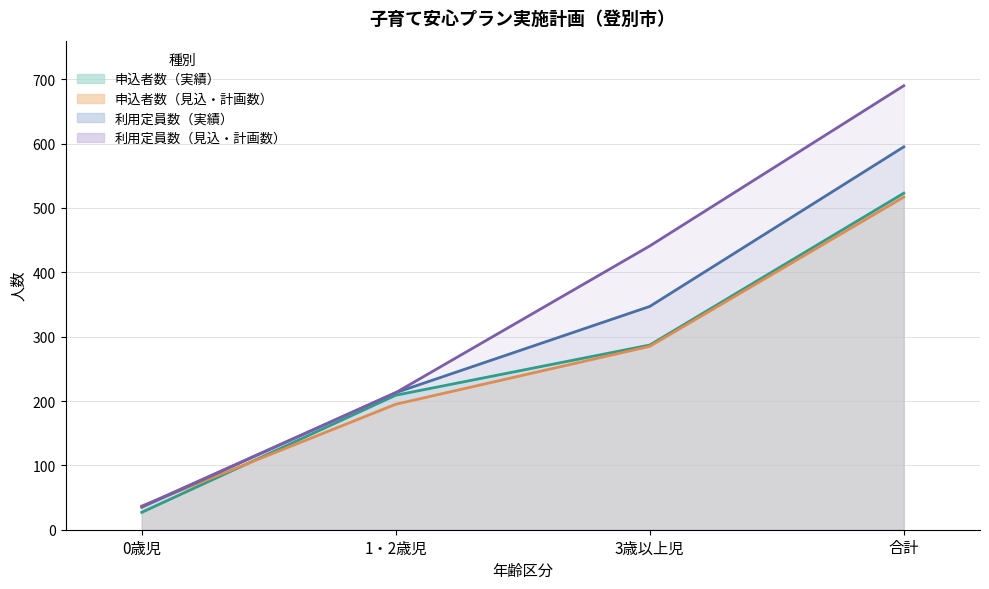

Reading right to left, extract all data points from this chart.

申込者数（実績）: 523	287	209	27
申込者数（見込・計画数）: 517	285	195	37
利用定員数（実績）: 595	347	213	35
利用定員数（見込・計画数）: 690	441	213	36